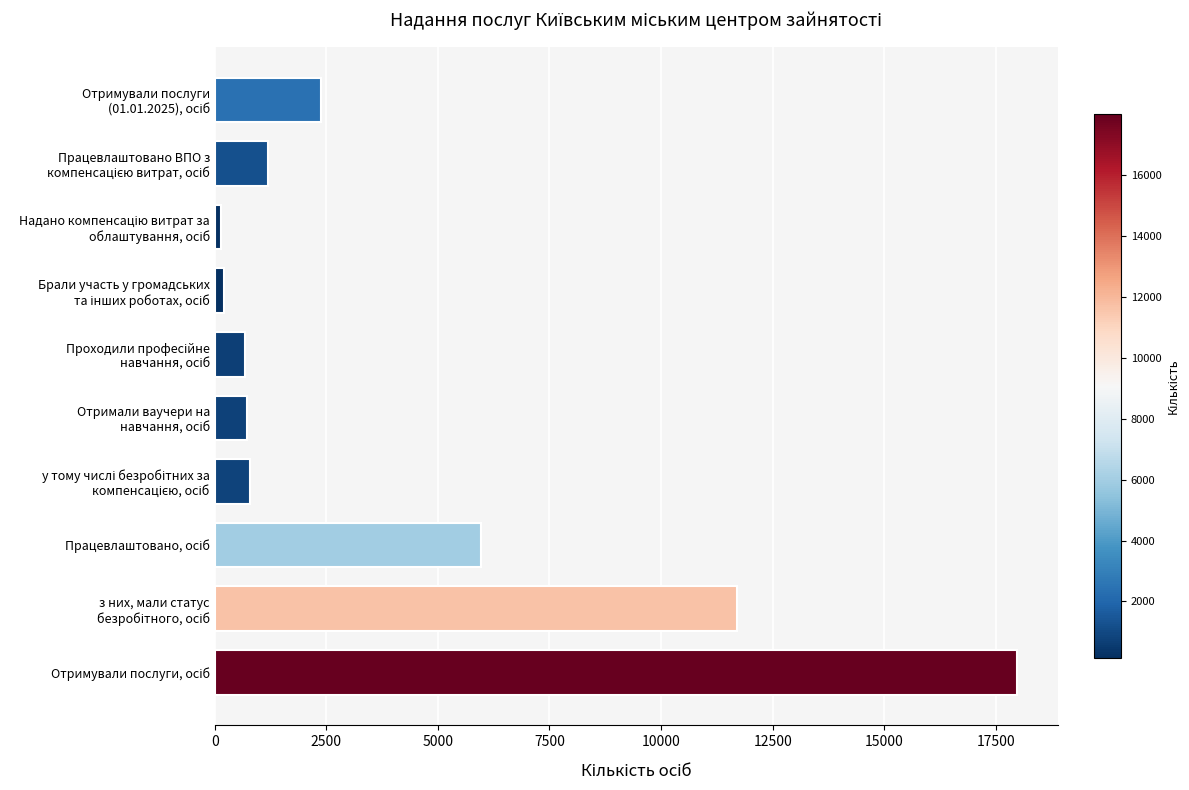

Are the bars horizontal?

Yes